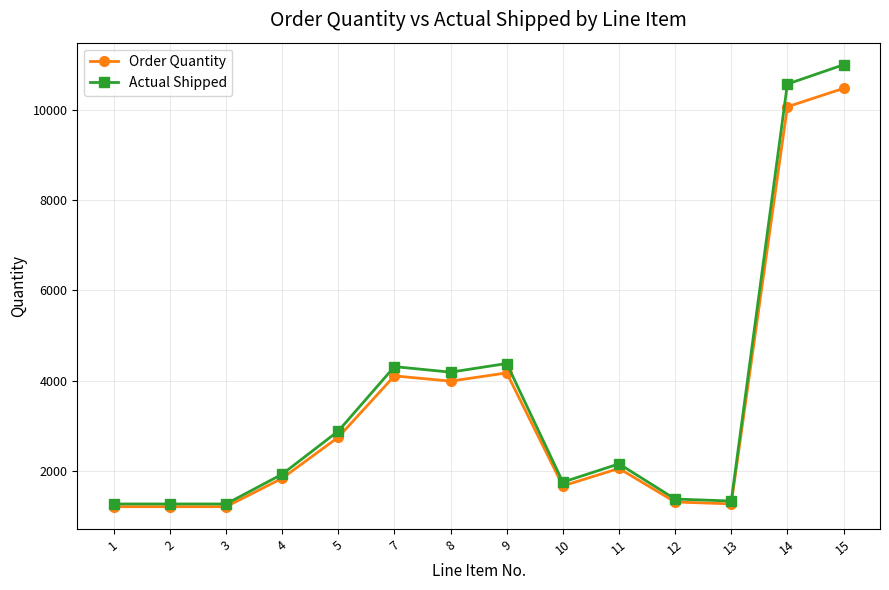

True or false: Actual Shipped has more than 1 interior local peaks.

True